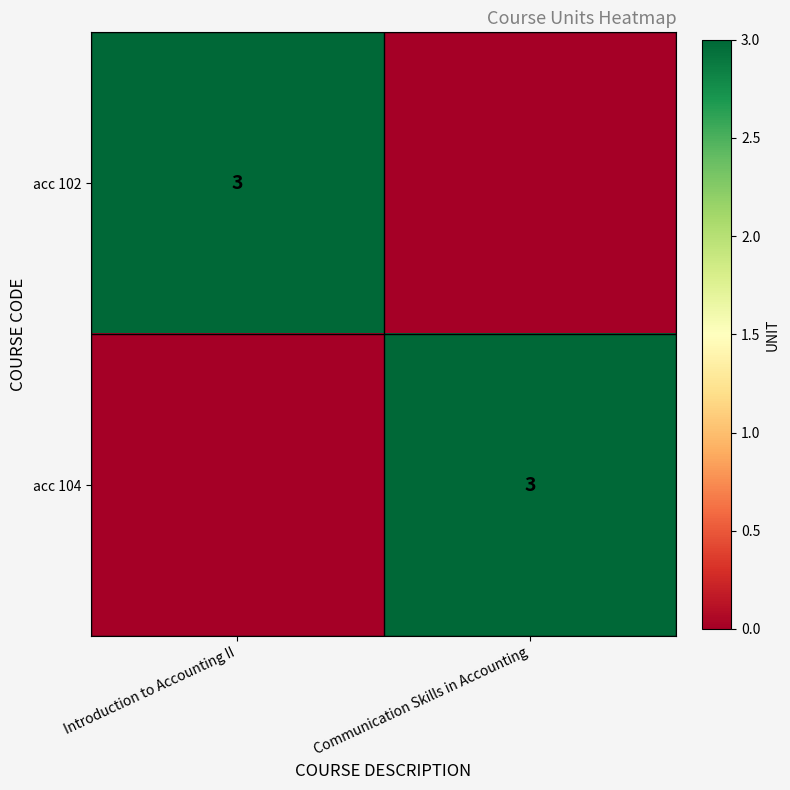

At how many categories does at least one series exceed 2?

2